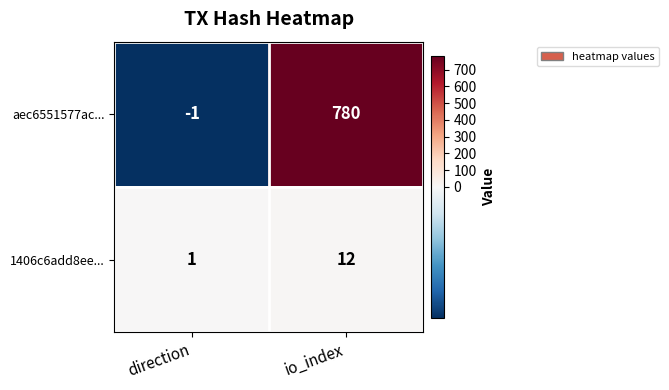

How many data points does each series have?

2